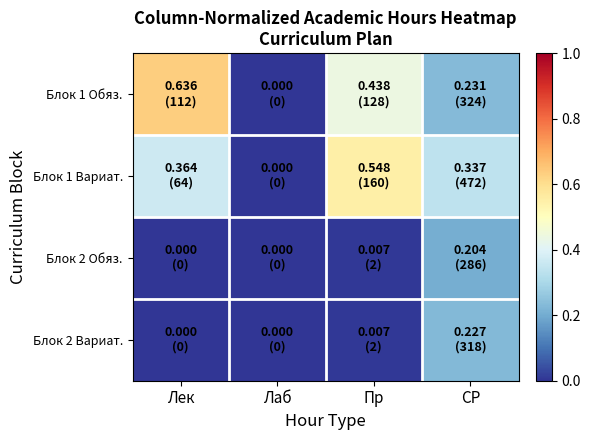

At how many categories does at least one series exceed 0?

3